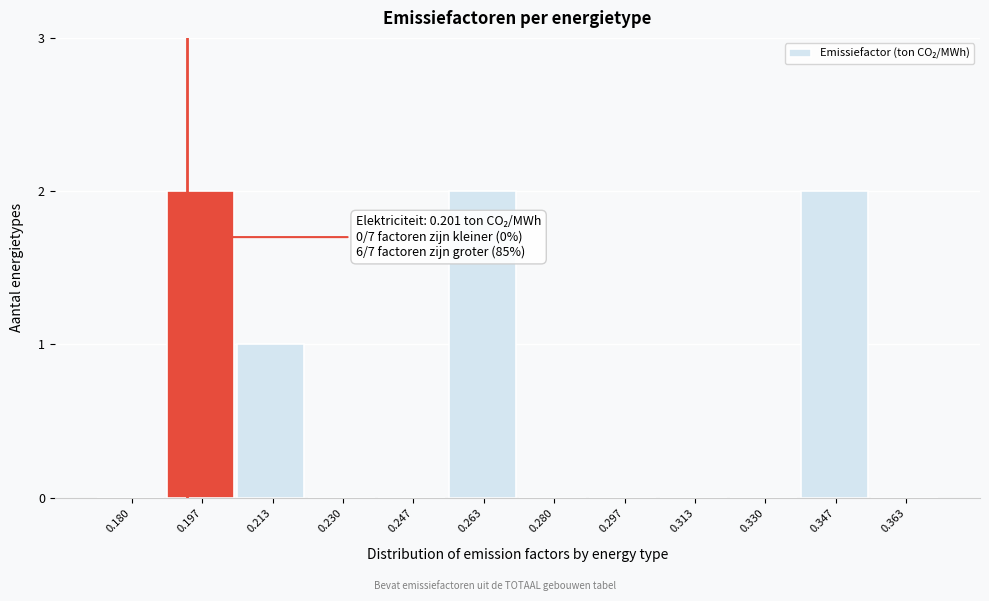

Reading left to right, list all the values displayed in this chart.

0.180=0	0.197=2	0.213=1	0.230=0	0.247=0	0.263=2	0.280=0	0.297=0	0.313=0	0.330=0	0.347=2	0.363=0